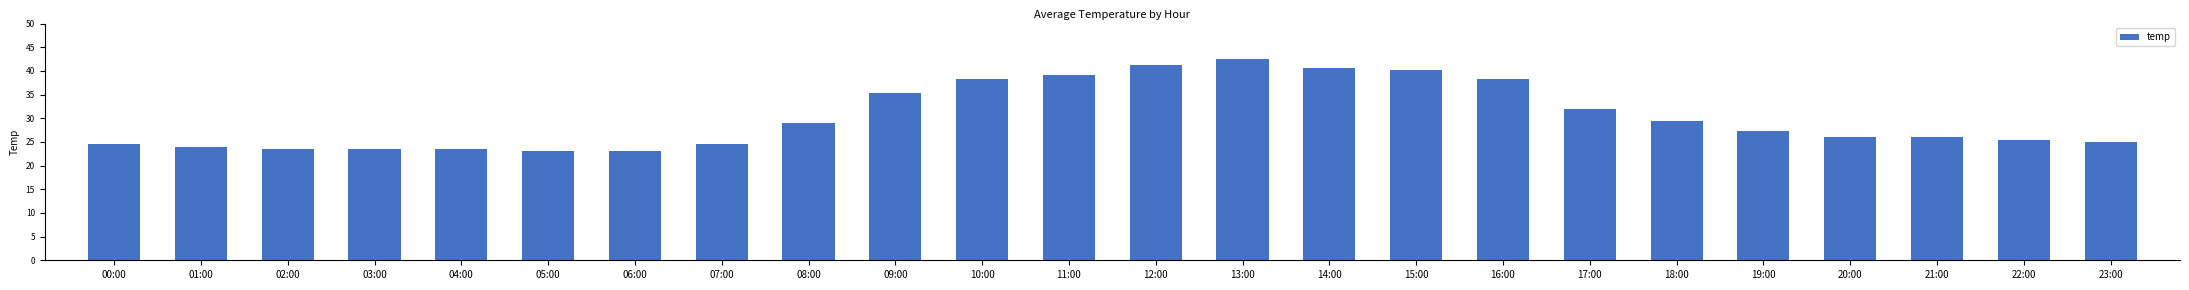

What position from the right is 02:00?

22